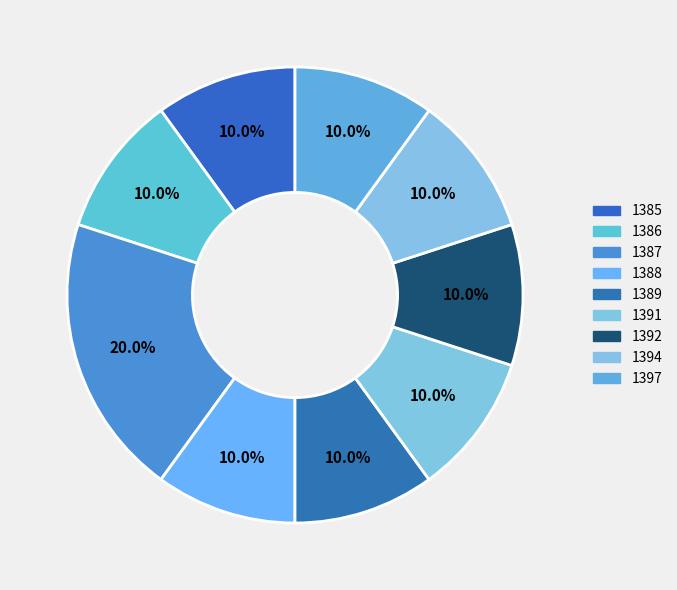

The 1389 slice represents 10% of the pie. True or false?

True